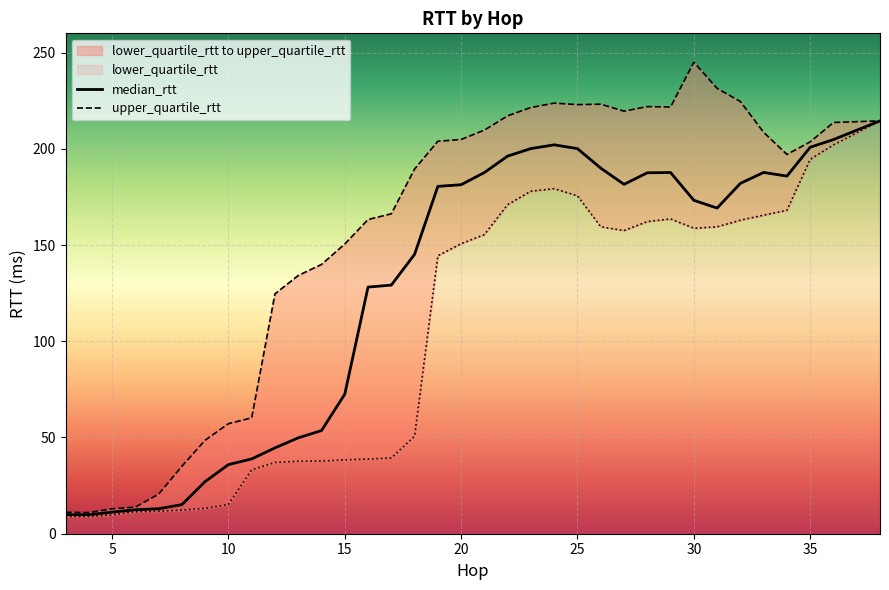

Does the chart display data point markers on the line(s)?

No